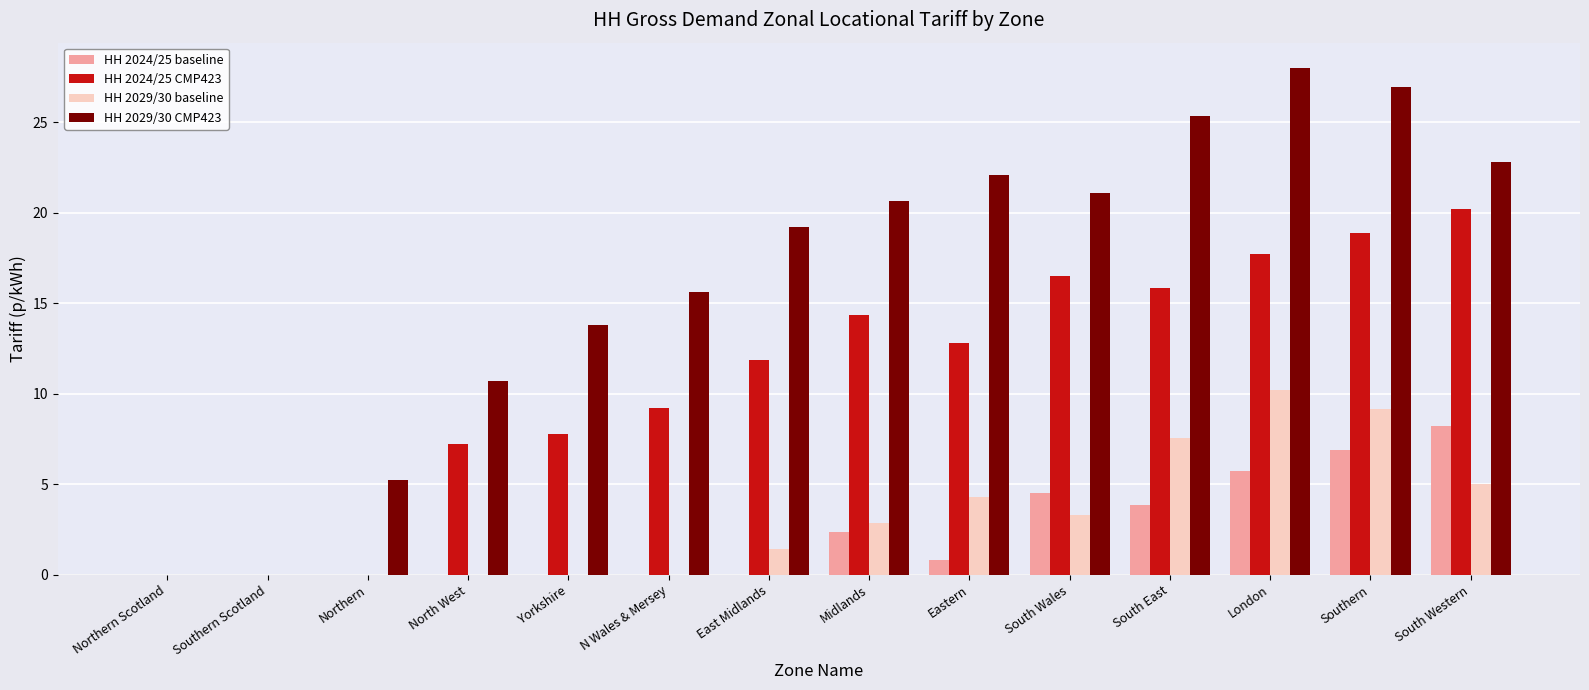

Are the bars grouped side by side (vs. stacked)?

Yes